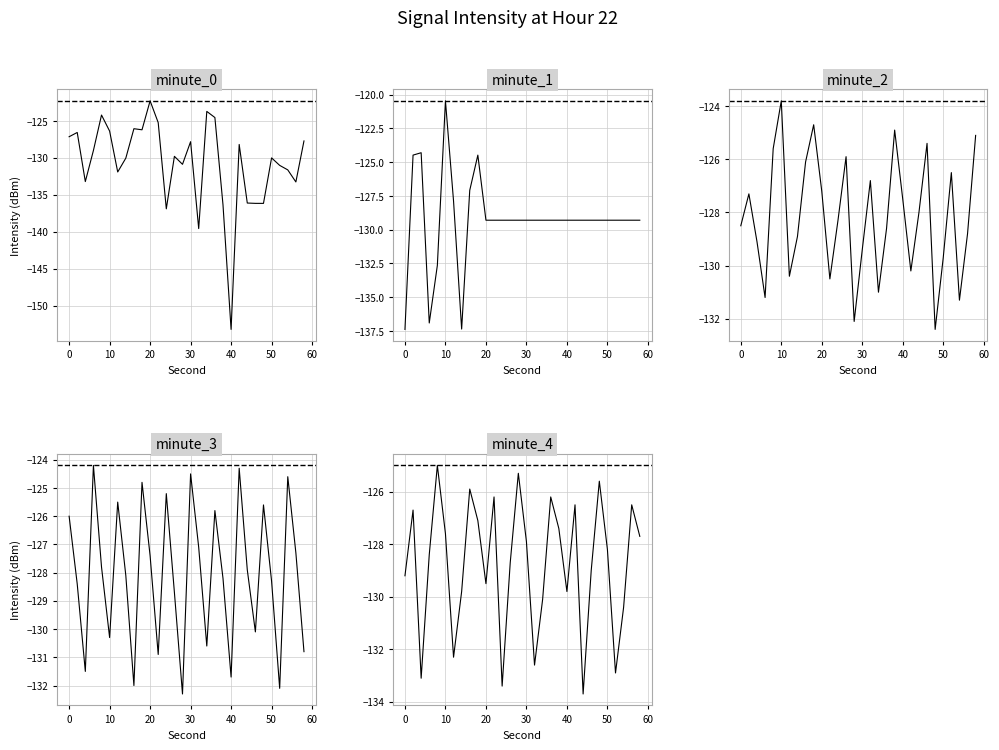

Reading left to right, list all the values displayed in this chart.

minute_0: -127.1	-126.6	-133.2	-129.0	-124.2	-126.4	-131.9	-130.0	-126.1	-126.2	-122.3	-125.2	-136.9	-129.8	-130.9	-127.8	-139.6	-123.7	-124.5	-136.3	-153.2	-128.2	-136.1	-136.2	-136.2	-130.0	-131.0	-131.6	-133.3	-127.7
minute_1: -137.4	-124.5	-124.3	-136.9	-132.6	-120.5	-127.9	-137.4	-127.1	-124.5	-129.3	-129.3	-129.3	-129.3	-129.3	-129.3	-129.3	-129.3	-129.3	-129.3	-129.3	-129.3	-129.3	-129.3	-129.3	-129.3	-129.3	-129.3	-129.3	-129.3
minute_2: -128.5	-127.3	-129.1	-131.2	-125.6	-123.8	-130.4	-128.9	-126.1	-124.7	-127.2	-130.5	-128.3	-125.9	-132.1	-129.4	-126.8	-131.0	-128.6	-124.9	-127.5	-130.2	-128.0	-125.4	-132.4	-129.7	-126.5	-131.3	-128.8	-125.1
minute_3: -126.0	-128.4	-131.5	-124.2	-127.8	-130.3	-125.5	-128.1	-132.0	-124.8	-127.4	-130.9	-125.2	-128.7	-132.3	-124.5	-127.1	-130.6	-125.8	-128.2	-131.7	-124.3	-127.9	-130.1	-125.6	-128.3	-132.1	-124.6	-127.3	-130.8
minute_4: -129.2	-126.7	-133.1	-128.4	-125.0	-127.6	-132.3	-129.8	-125.9	-127.1	-129.5	-126.2	-133.4	-128.7	-125.3	-127.9	-132.6	-130.1	-126.2	-127.4	-129.8	-126.5	-133.7	-129.0	-125.6	-128.2	-132.9	-130.4	-126.5	-127.7